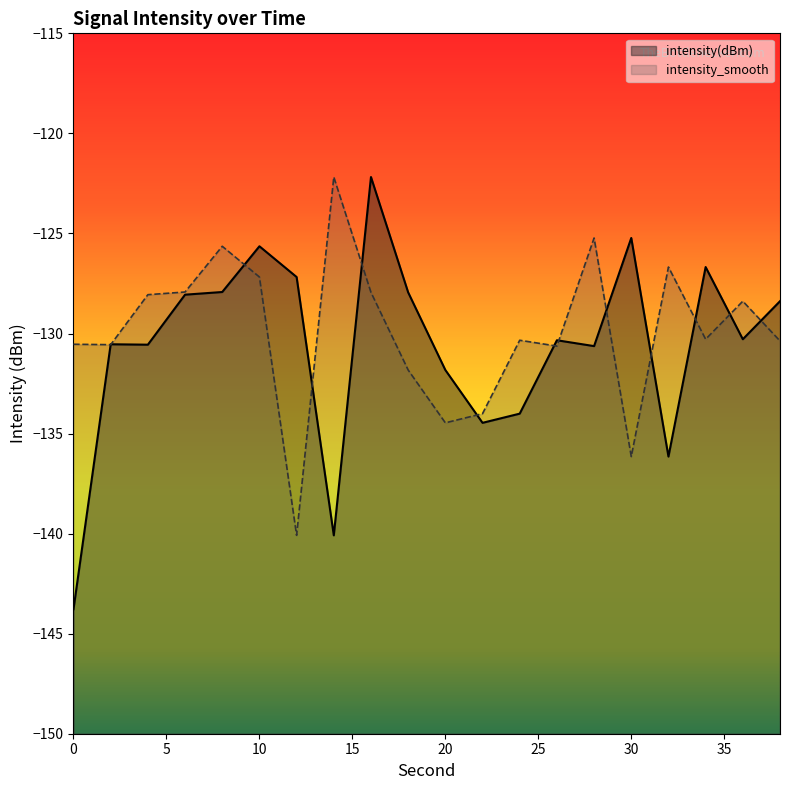

What is the sum of all intensity(dBm) values?

-2611.9